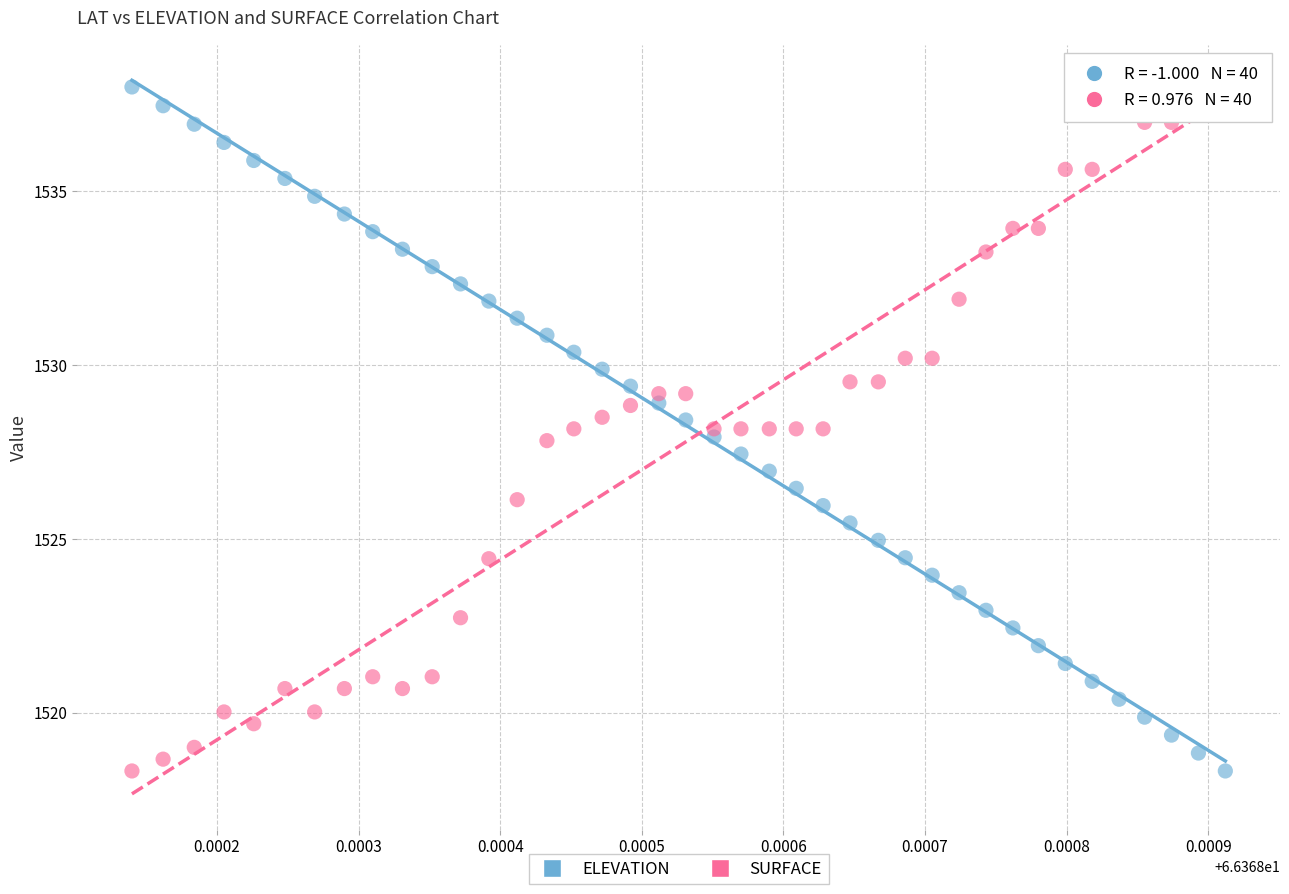

Across all data points, what is the range of Y values (max minus min)?

19.7